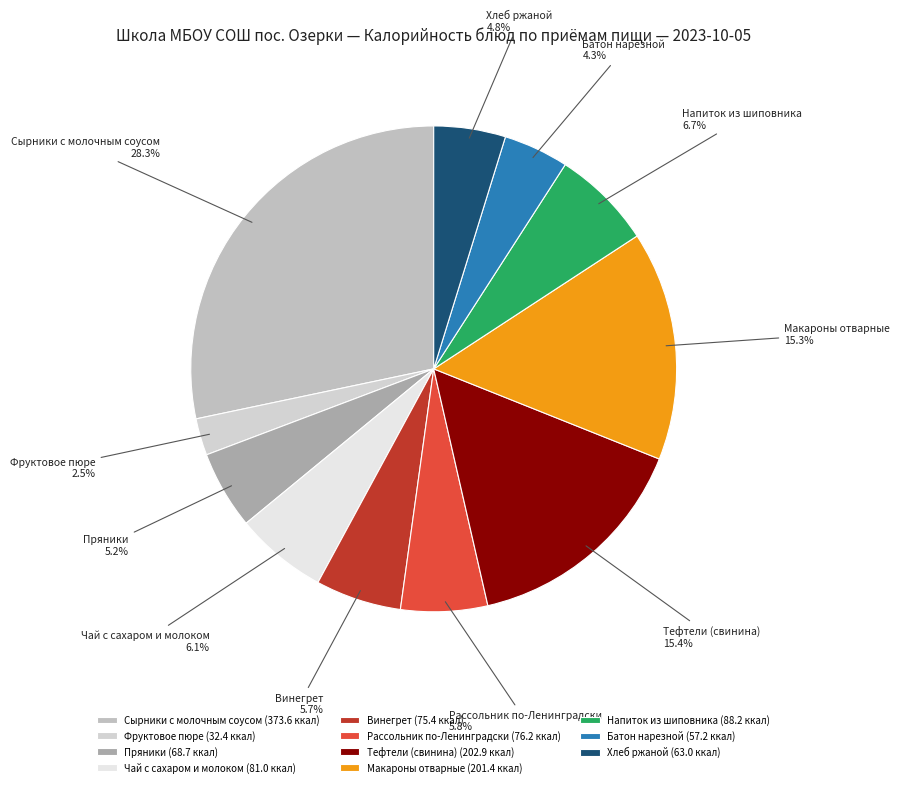

Is the sum of Чай с сахаром и молоком and Винегрет greater than half?

No